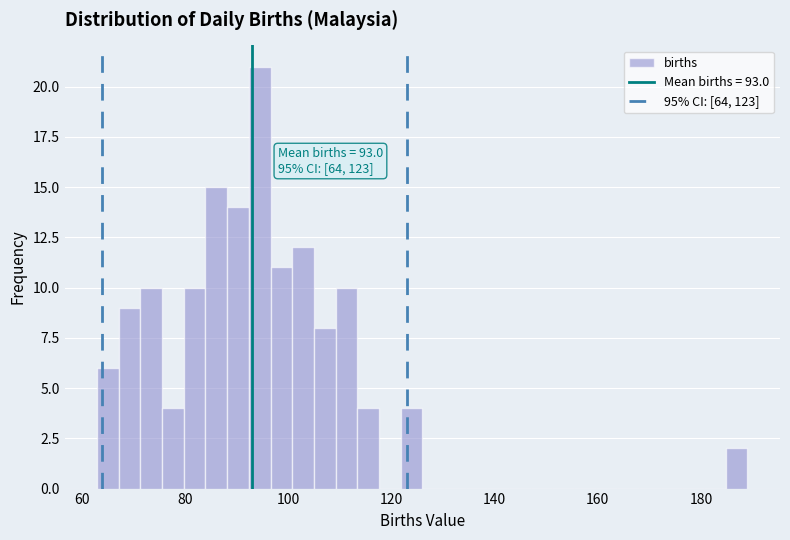

Around what value on the x-axis is the tallest bar? Give the approximate position of its centre, as read against the axis.

94